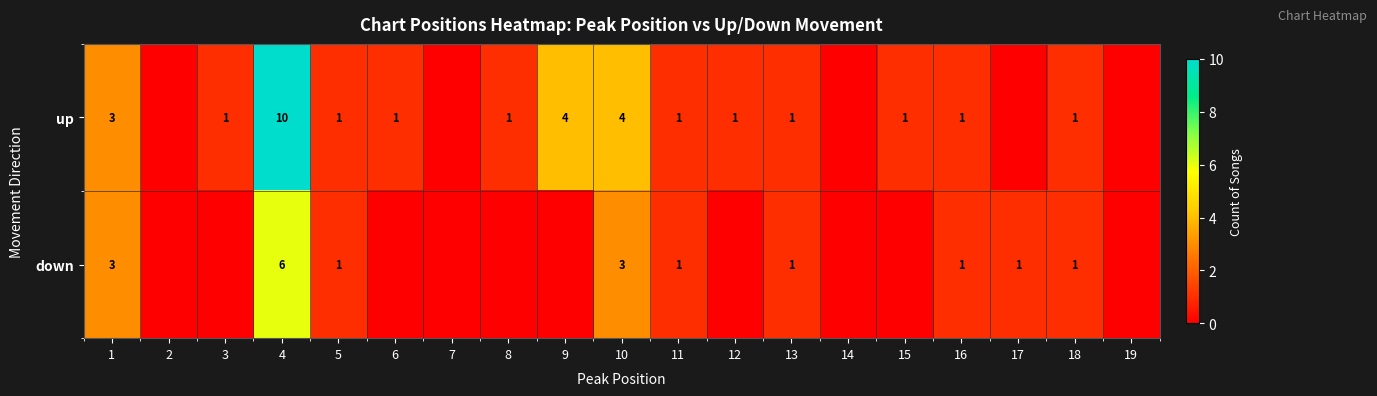

Is the value of down at 1 greater than the value of up at 6?

Yes